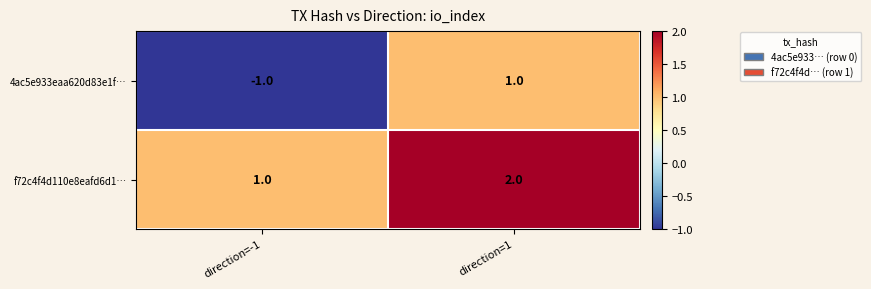

The f72c4f4d110e8eafd6d1… series shows 2 at direction=-1. True or false?

False